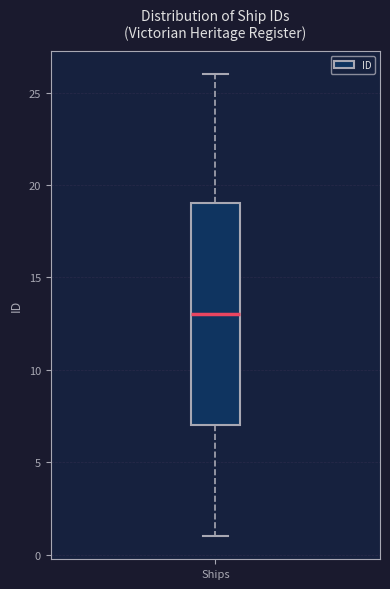

Where does the lower whisker of the box for Ships end on the y-axis? The values are not printed on the chart, so give them approximately, as read against the axis.

1